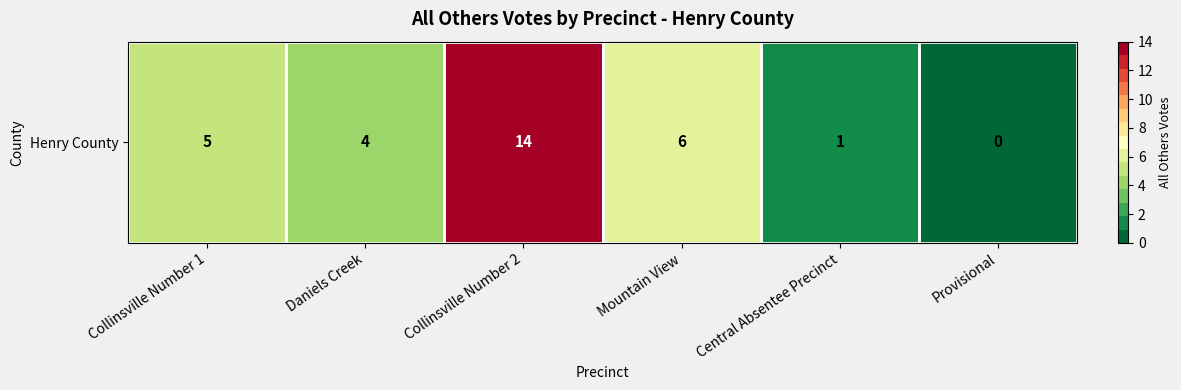

True or false: the data shows 5 at Collinsville Number 1.

True